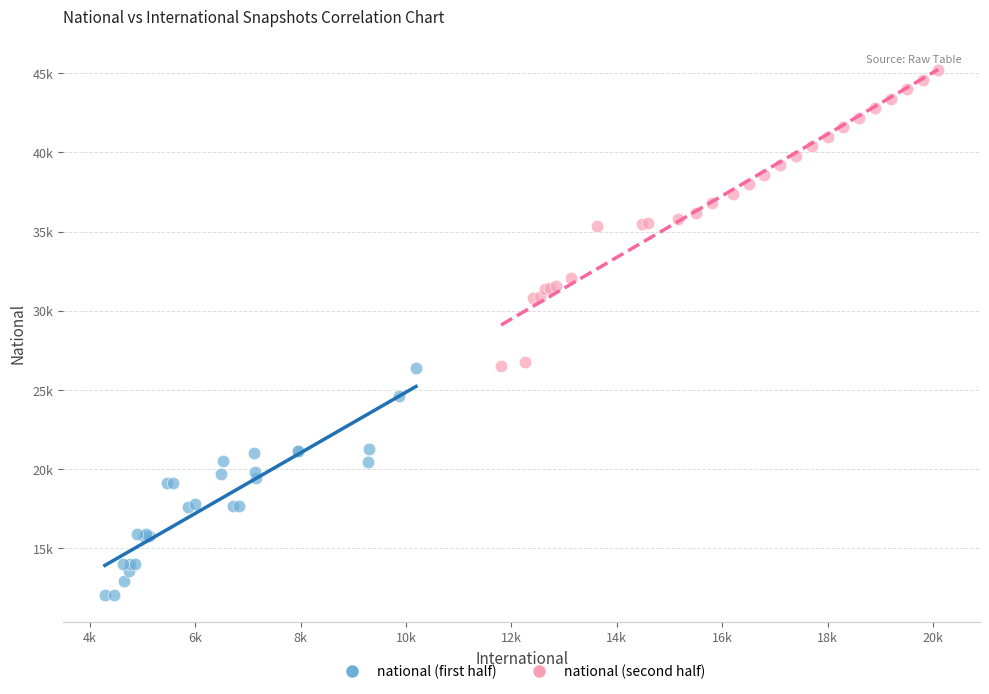

What are all the series names shown in the legend?

national (first half), national (second half)